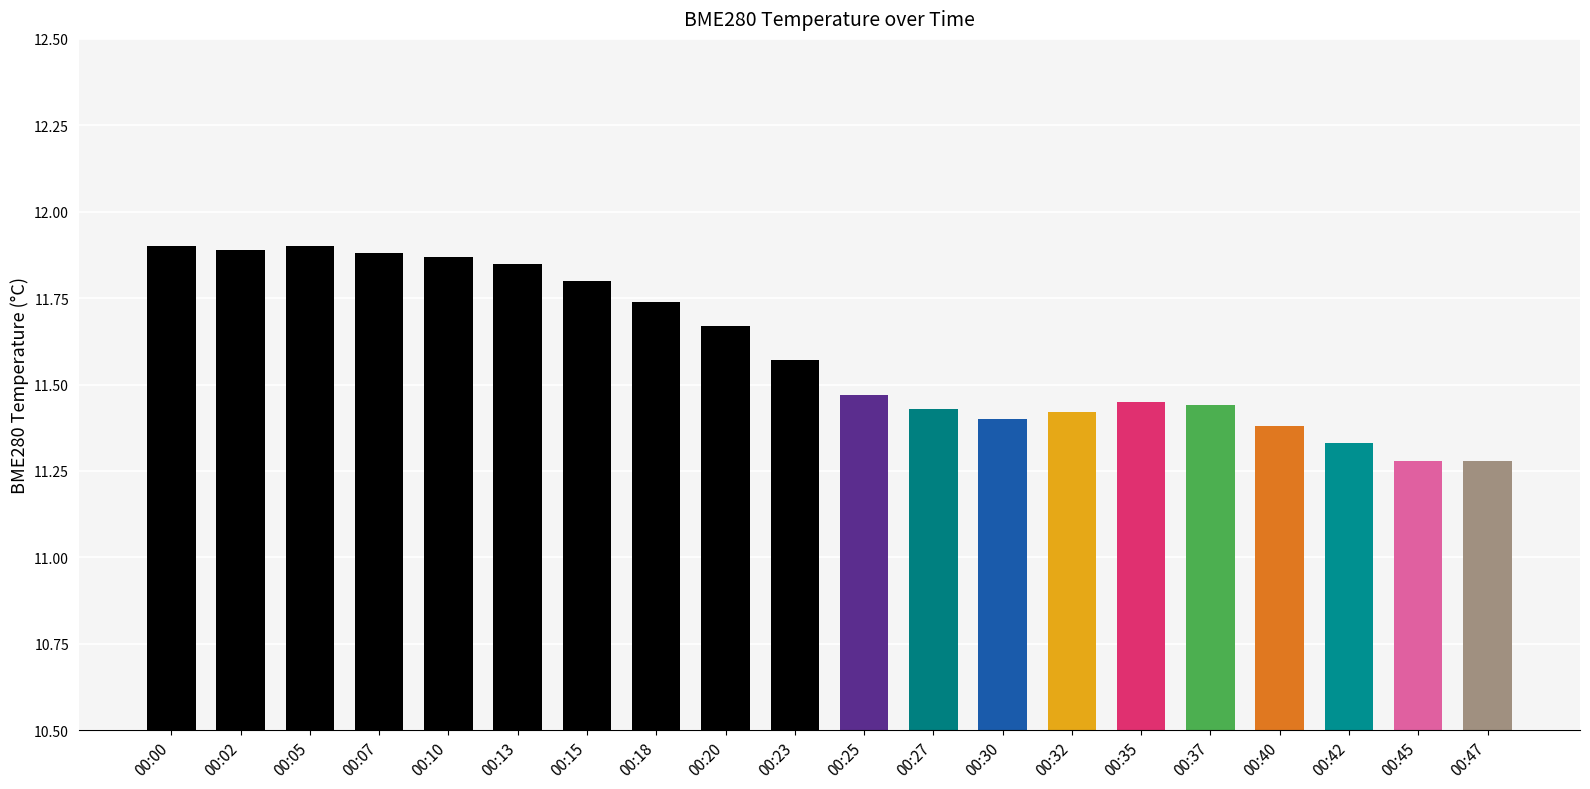

Which has a higher value, 00:05 or 00:37?

00:05